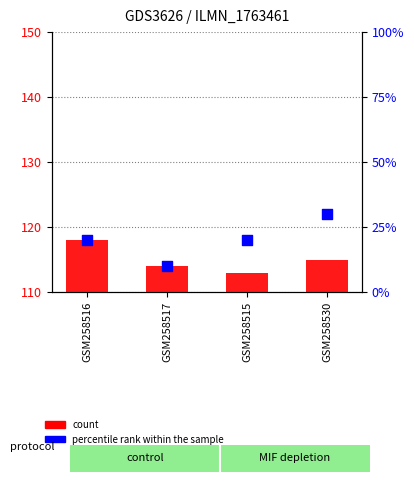

Which series has the widest spread of Y values?

percentile rank within the sample